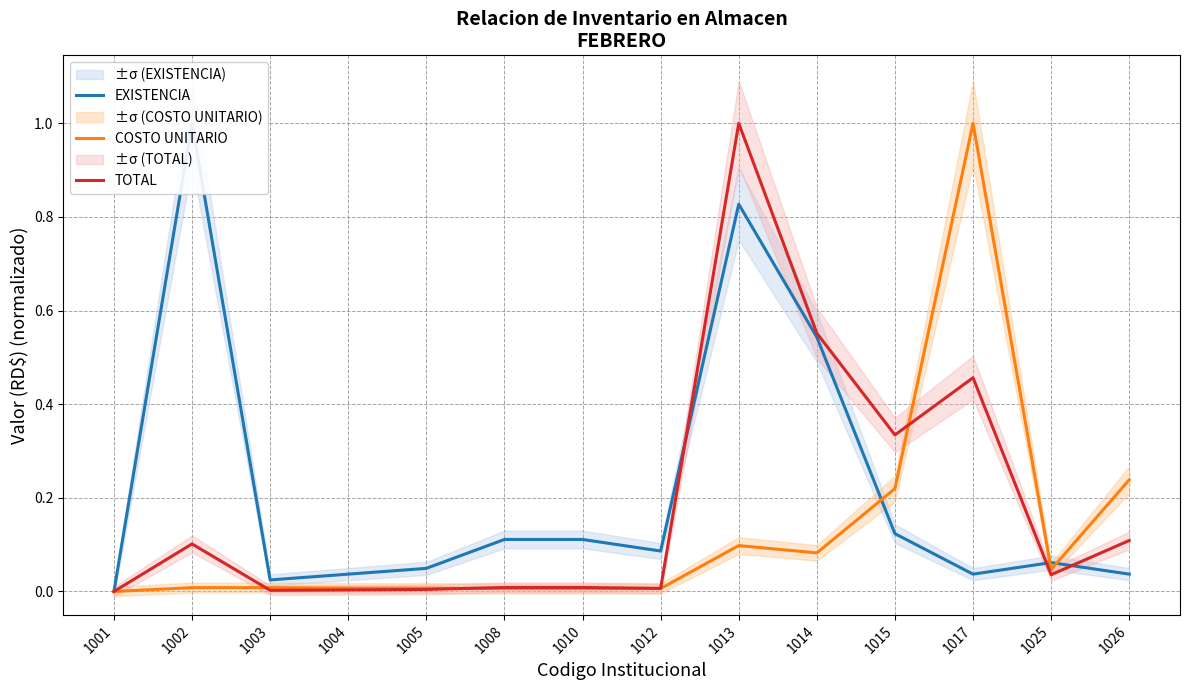

Which category has the lowest value across all series?

1001